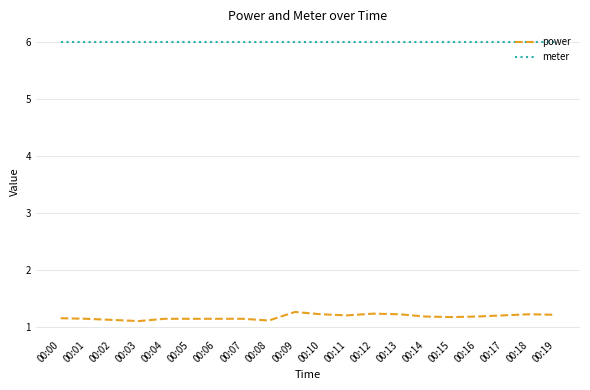

How many series are shown in this chart?

2